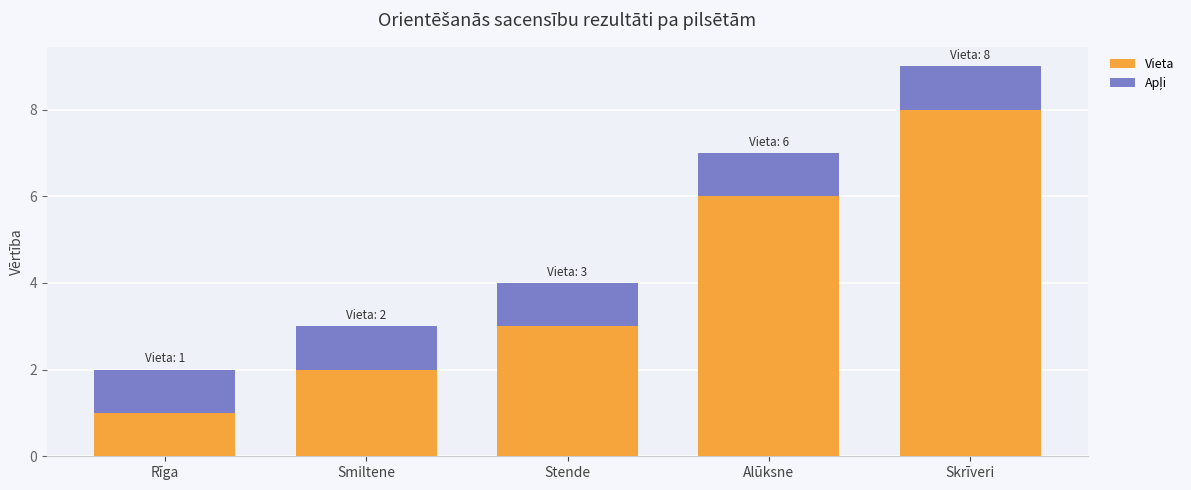

Rank the categories by Vieta value from highest to lowest.

Skrīveri, Alūksne, Stende, Smiltene, Rīga